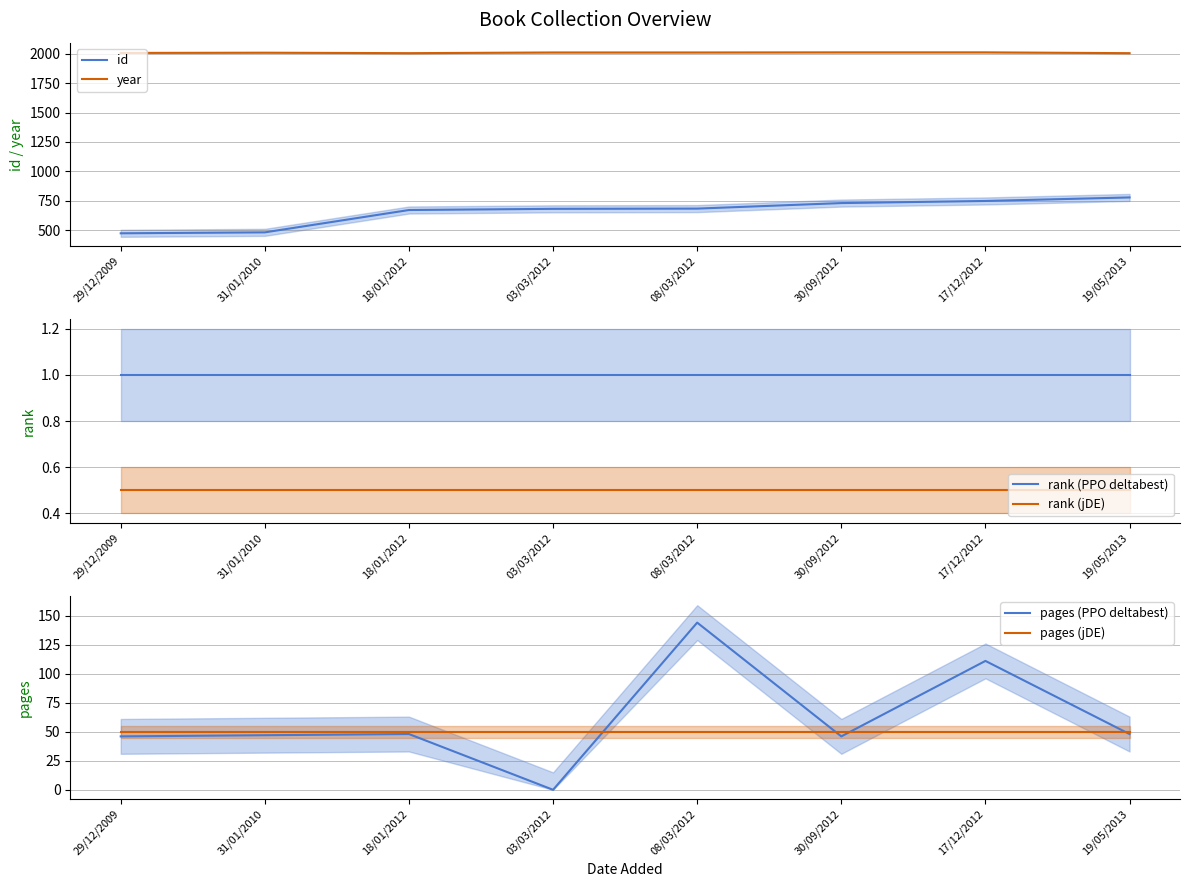

What is the sum of the pages (PPO deltabest) values at 03/03/2012 and 19/05/2013?

48